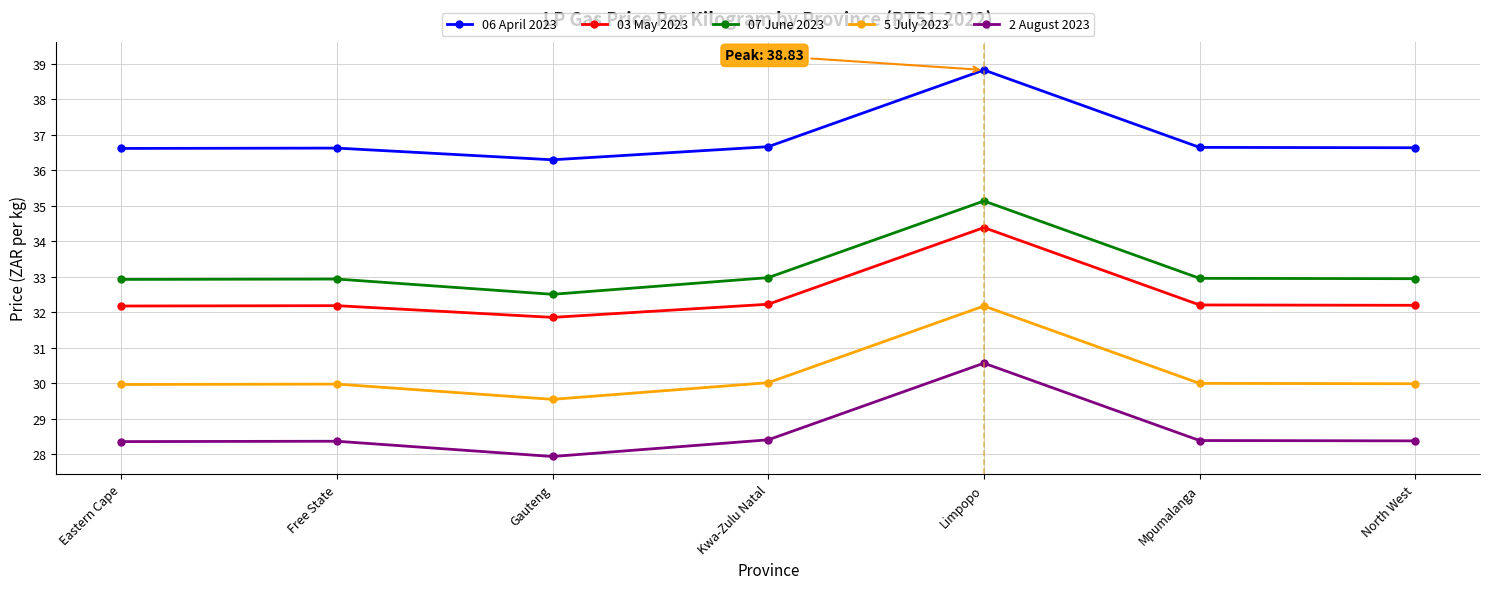

What is the spread (max minus min) of values at Eastern Cape?

8.3